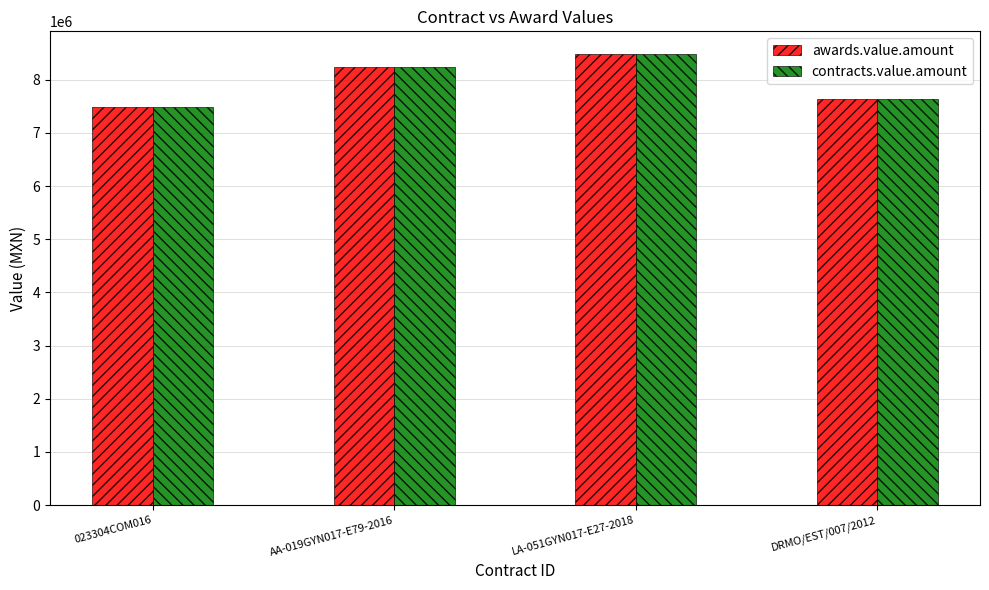

What is the label of the 3rd bar from the left?

LA-051GYN017-E27-2018